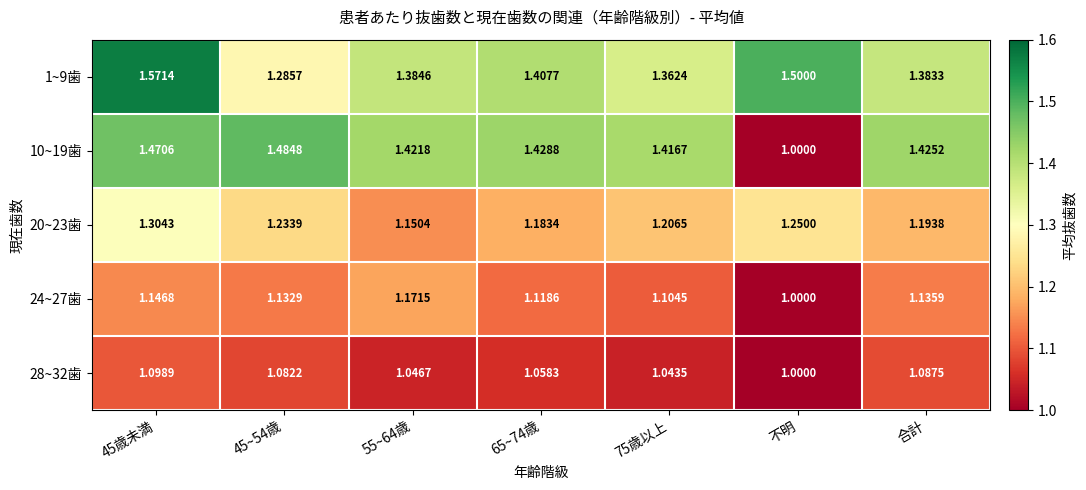

At which label is 24~27歯 closest to 1?

不明